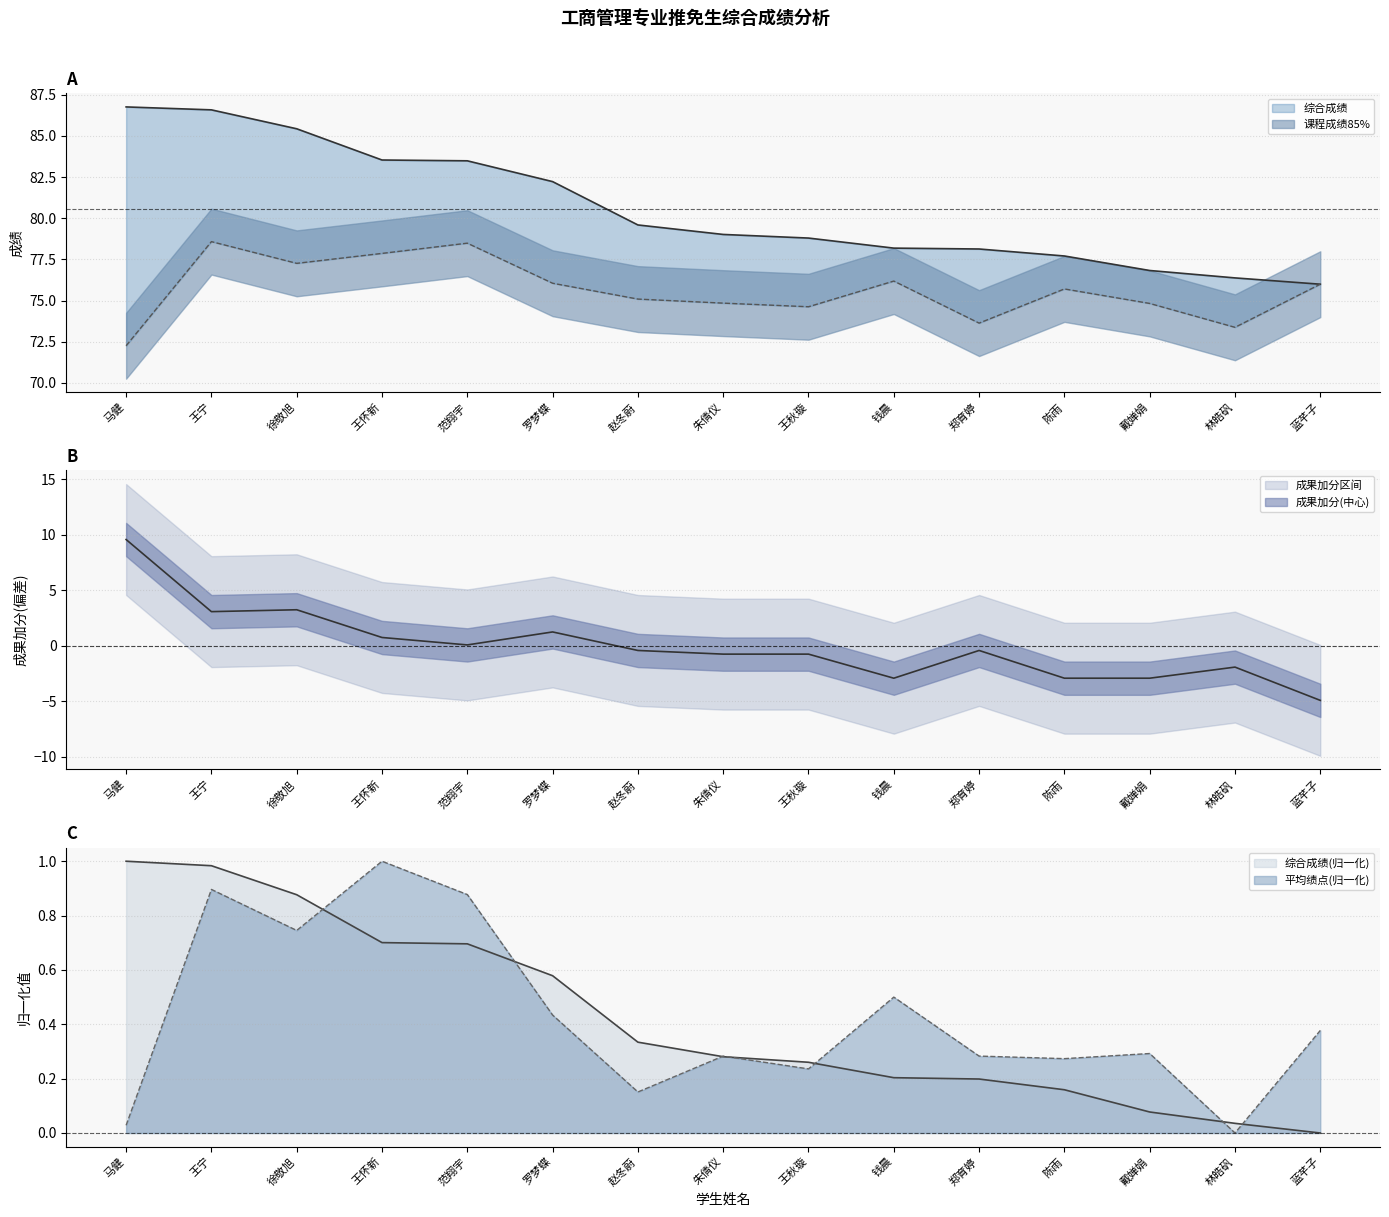

Reading right to left, transcribe all the data shown in this chart.

课程成绩85%: 76.0	73.4	74.8	75.7	73.6	76.2	74.6	74.8	75.1	76.1	78.5	77.9	77.3	78.6	72.3
成果加分: -4.9	-1.9	-2.9	-2.9	-0.4	-2.9	-0.8	-0.8	-0.4	1.2	0.1	0.7	3.2	3.1	9.6
综合成绩: 76.0	76.4	76.8	77.7	78.1	78.2	78.8	79.0	79.6	82.2	83.5	83.5	85.4	86.6	86.8
平均绩点: 0.4	0.0	0.3	0.3	0.3	0.5	0.2	0.3	0.2	0.4	0.9	1.0	0.7	0.9	0.0